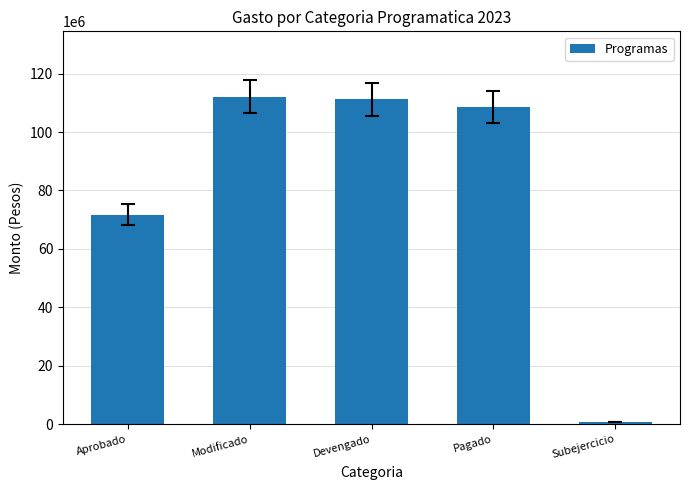

How many bars are there in total?

5